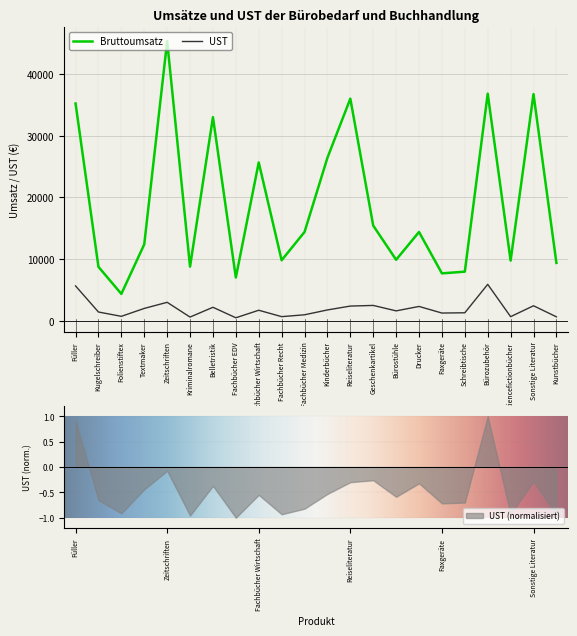

What is the difference between the Bruttoumsatz values at Reiseliteratur and Schreibtische?

28046.0